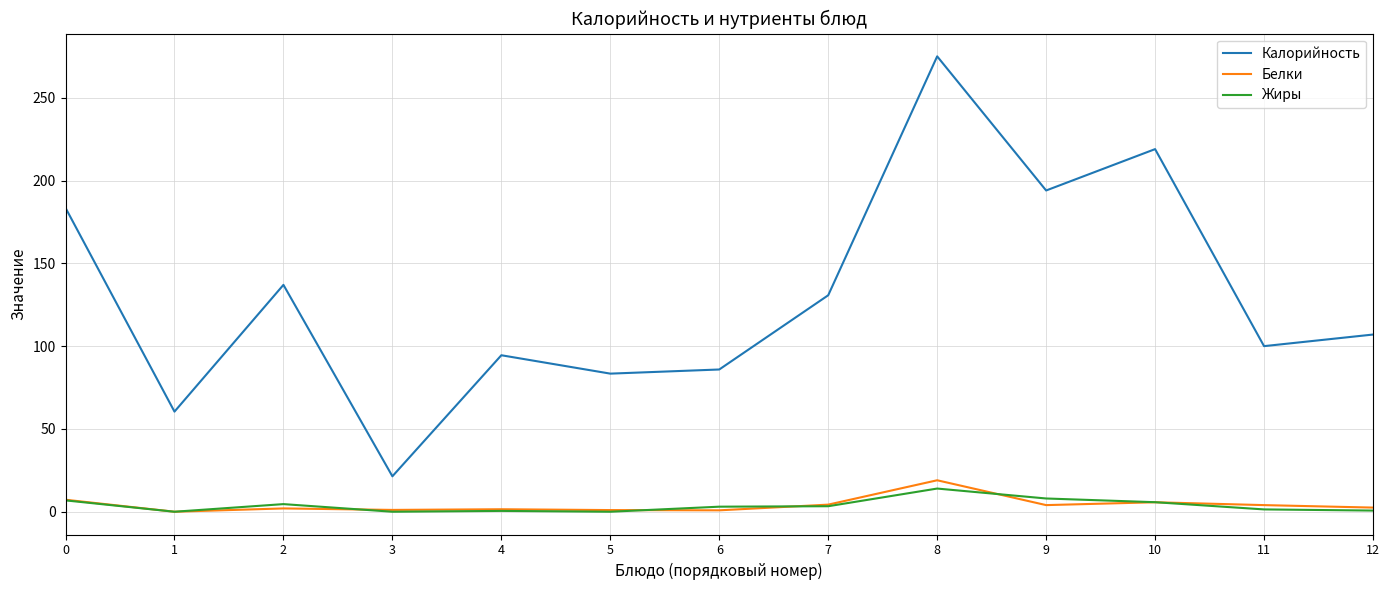

True or false: Жиры and Калорийность cross at least once.

False